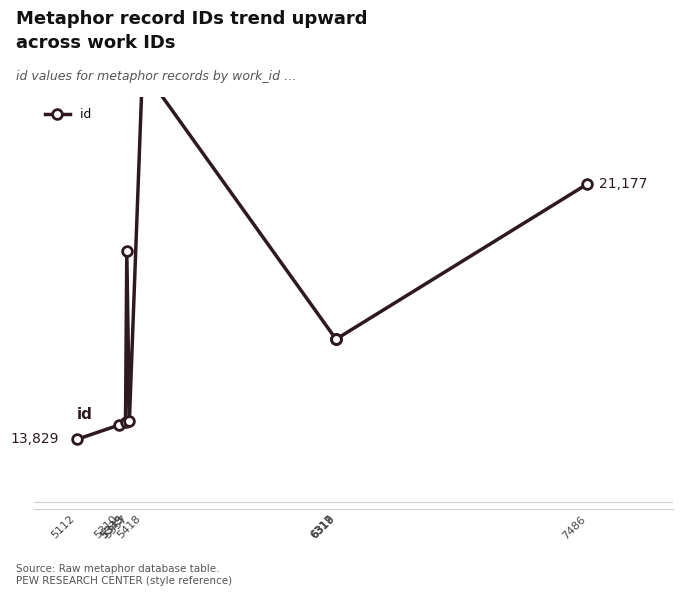

What is the sum of the values at 5345 and 6319?

35960